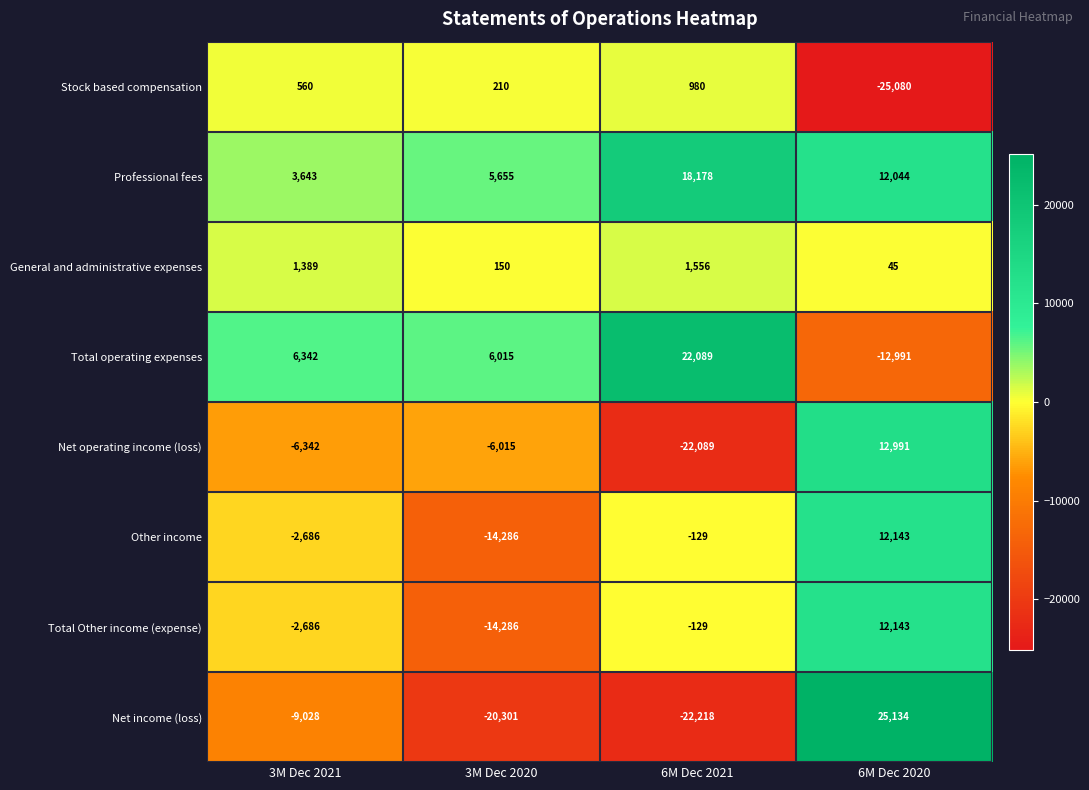

The value of Net income (loss) at 3M Dec 2020 is -12299. True or false?

False